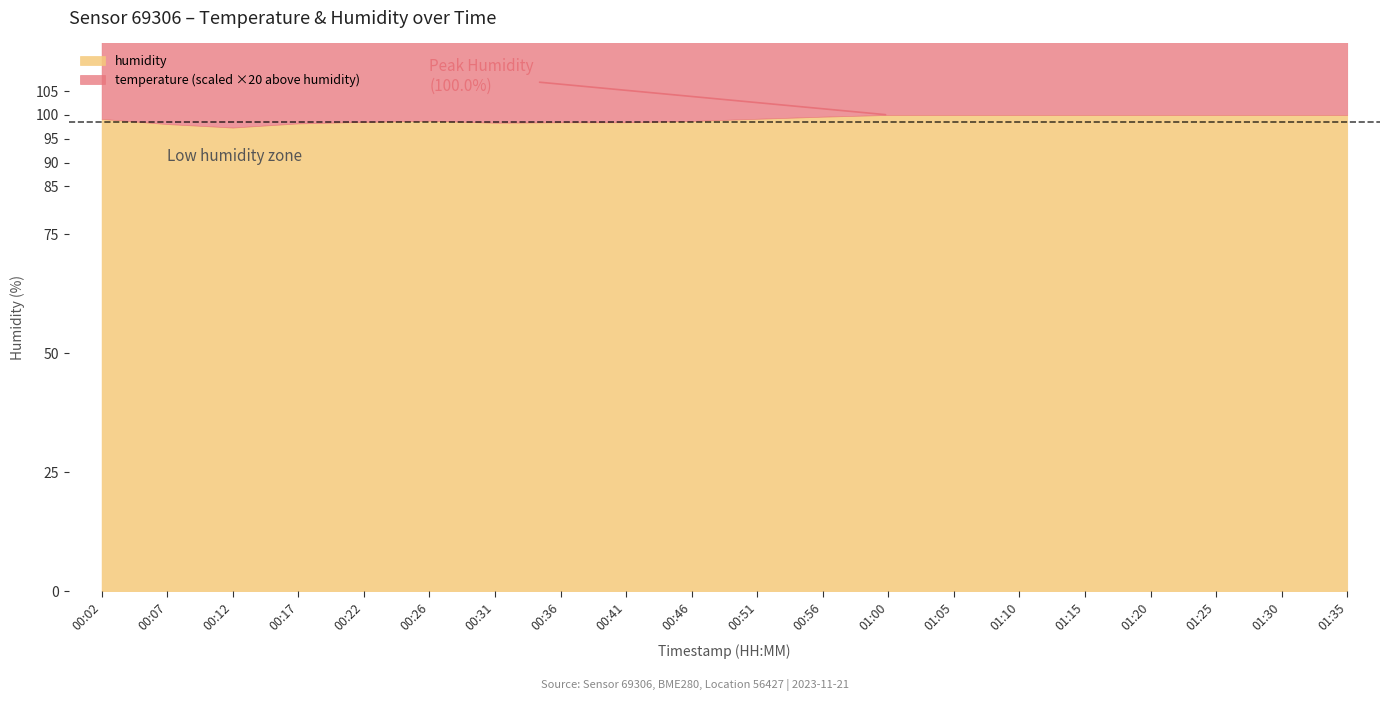

Rank the categories by temperature value from lowest to highest.

00:51, 00:56, 00:46, 00:41, 00:36, 01:00, 00:31, 00:22, 01:10, 01:05, 00:02, 00:26, 01:20, 00:12, 01:15, 00:07, 00:17, 01:25, 01:30, 01:35